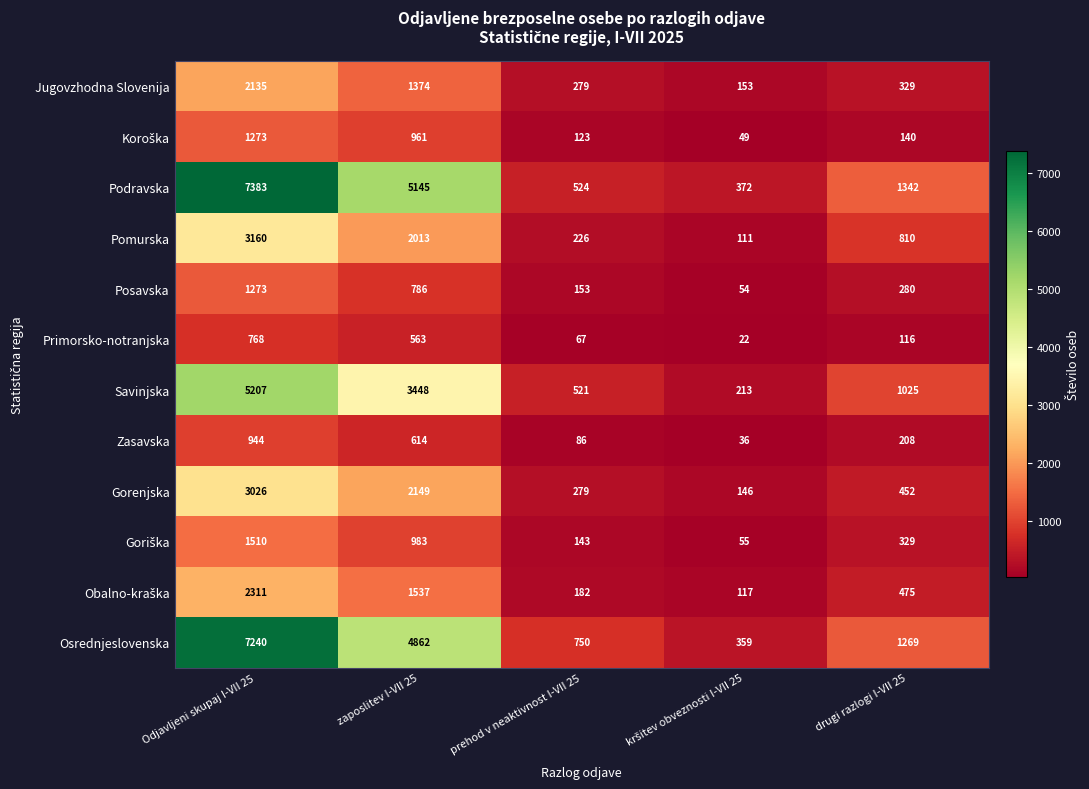

What is the total value across all series at drugi razlogi I-VII 25?

6775